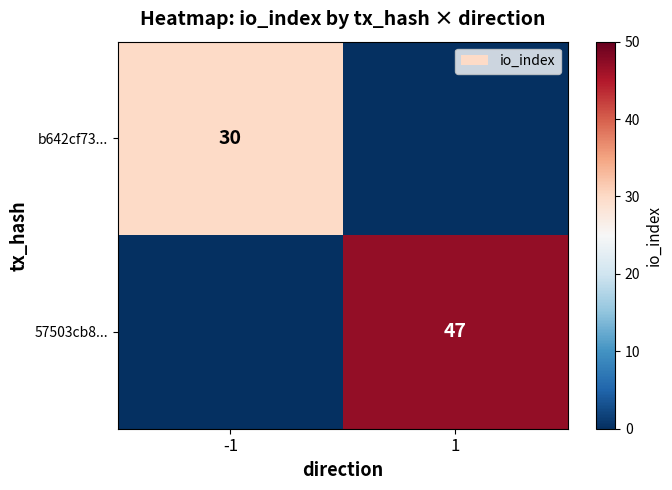

The value of b642cf73... at -1 is 30. True or false?

True